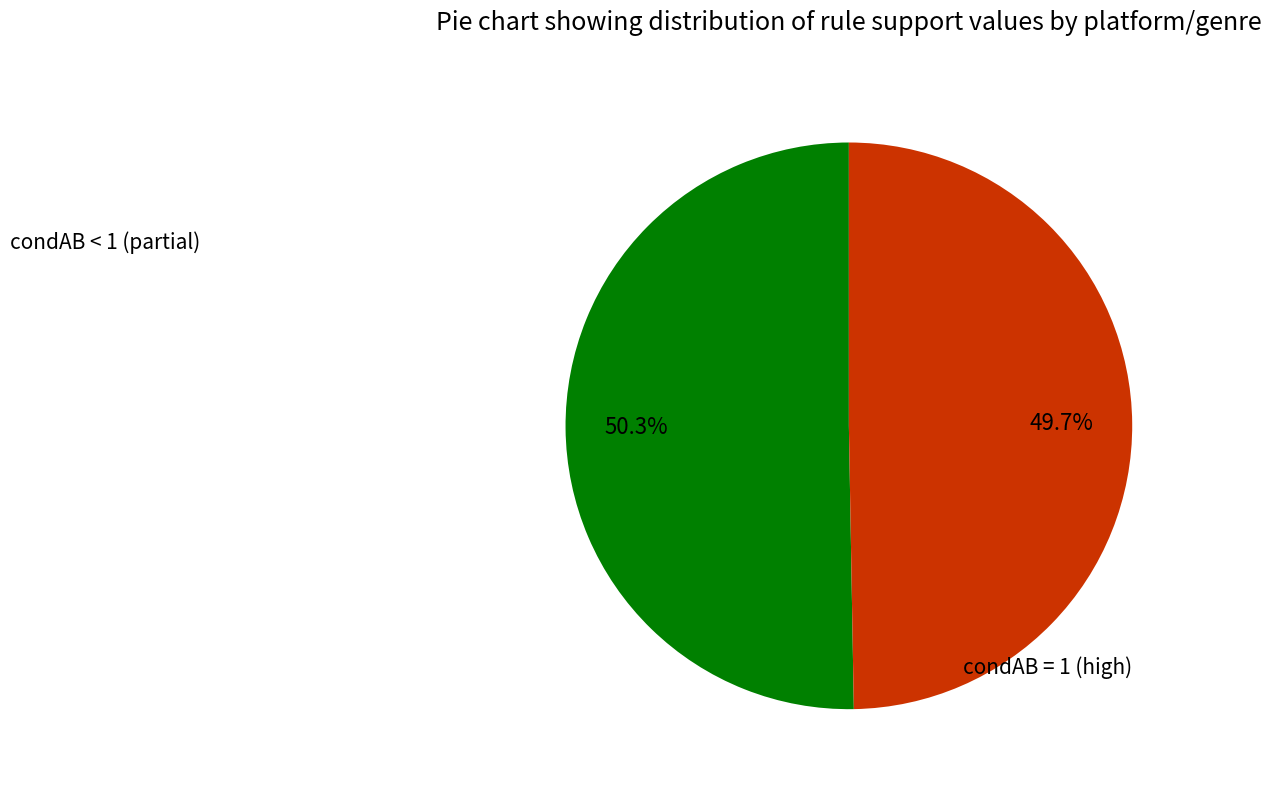

Is there a majority slice in this chart?

No